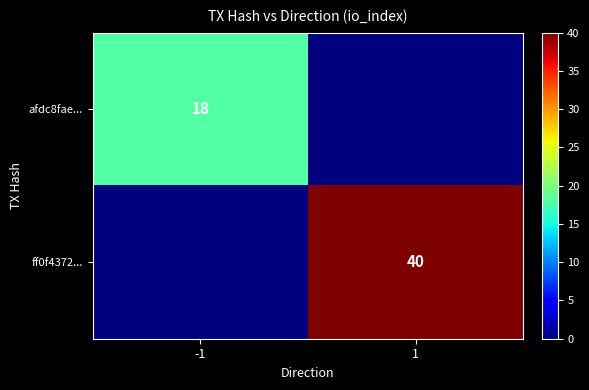

What is the greatest value displayed?

40